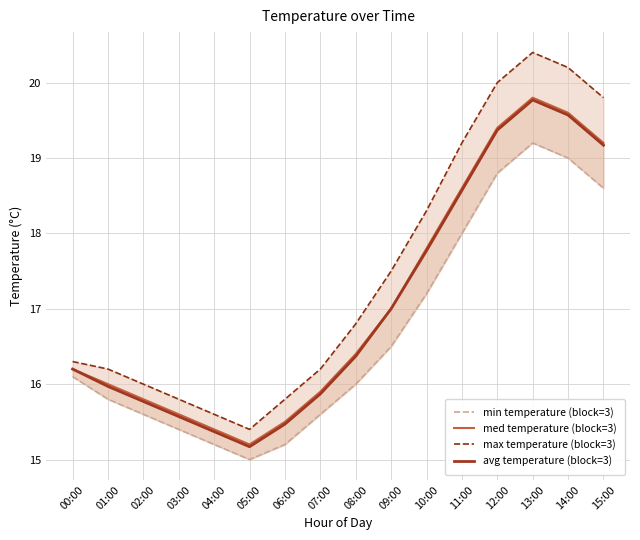

Reading right to left, list all the values displayed in this chart.

min temperature (block=3): 18.6	19.0	19.2	18.8	18.0	17.2	16.5	16.0	15.6	15.2	15.0	15.2	15.4	15.6	15.8	16.1
med temperature (block=3): 19.2	19.6	19.8	19.4	18.6	17.8	17.0	16.4	15.9	15.5	15.2	15.4	15.6	15.8	16.0	16.2
max temperature (block=3): 19.8	20.2	20.4	20.0	19.2	18.3	17.5	16.8	16.2	15.8	15.4	15.6	15.8	16.0	16.2	16.3
avg temperature (block=3): 19.2	19.6	19.8	19.4	18.6	17.8	17.0	16.4	15.9	15.5	15.2	15.4	15.6	15.8	16.0	16.2